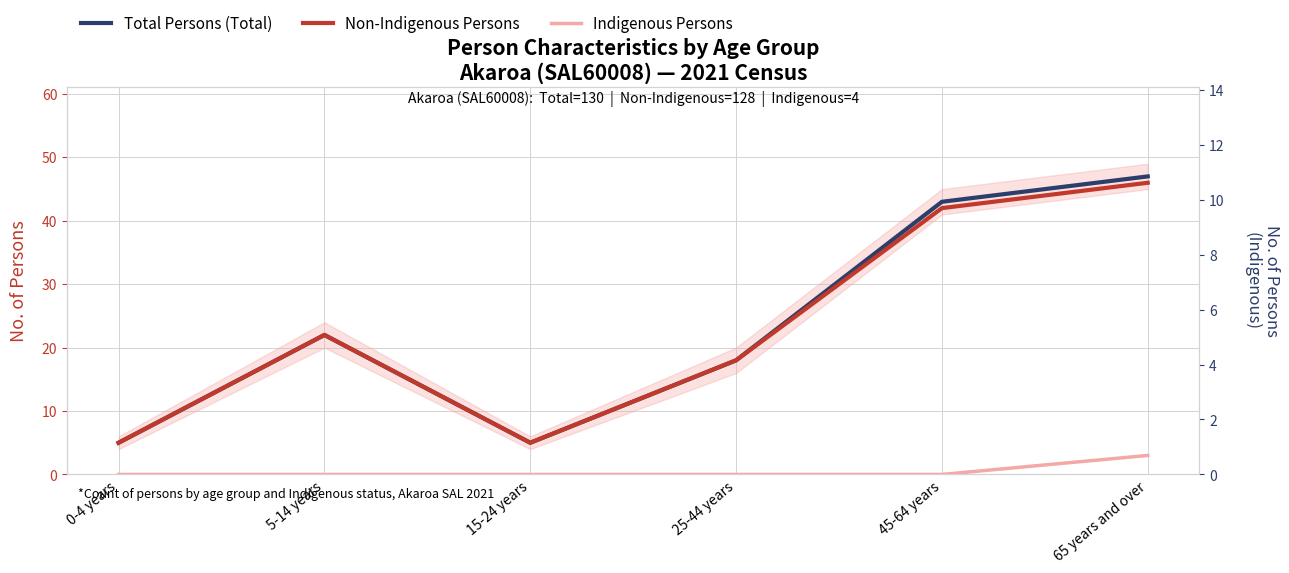

Read the Non-Indigenous Persons value at 5-14 years, to the nearest 5.

20